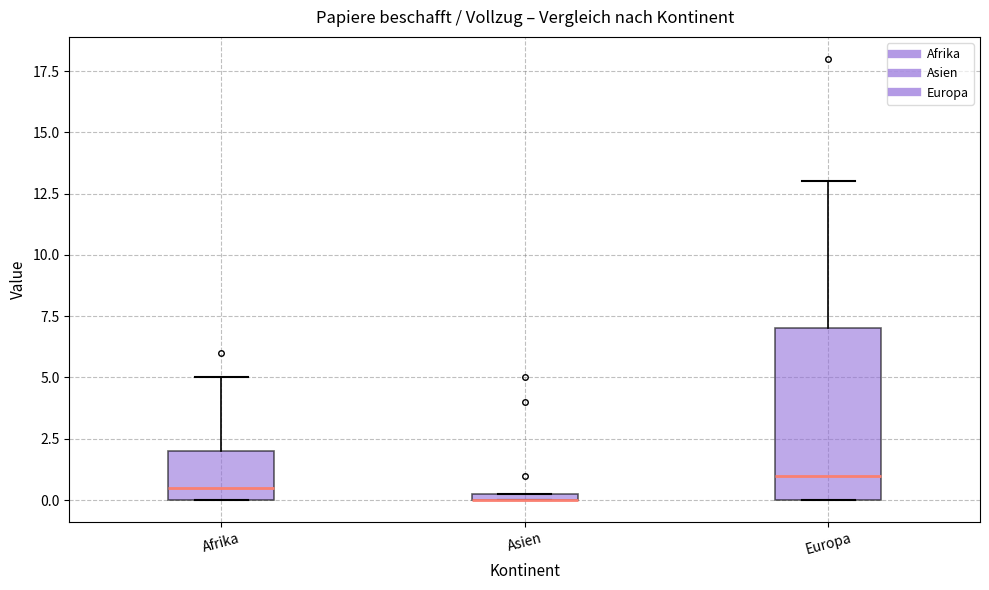

Where does the upper whisker of the box for Afrika end on the y-axis? The values are not printed on the chart, so give them approximately, as read against the axis.

5.0